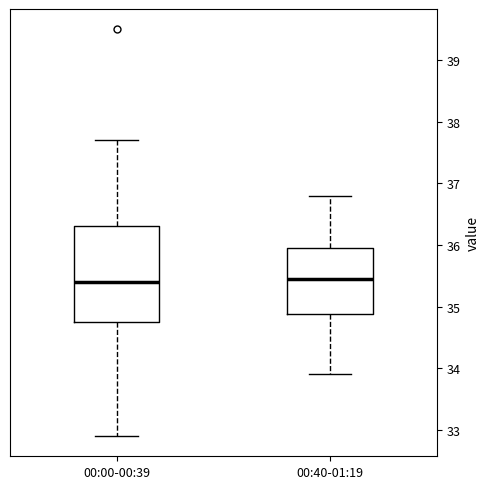

Comparing the boxes themselves (not the whiskers), which one is the tallest?

00:00-00:39